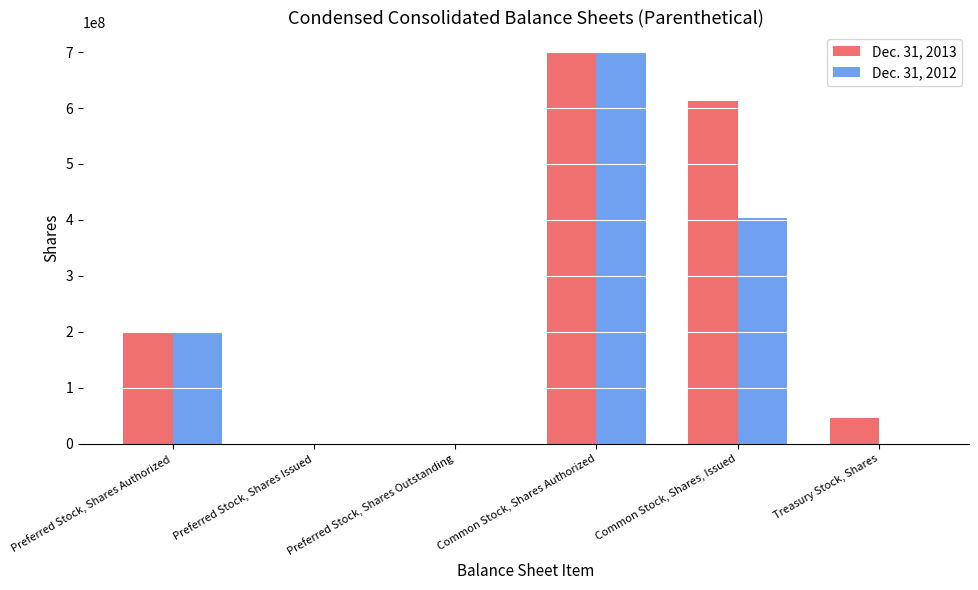

Are the bars grouped side by side (vs. stacked)?

Yes